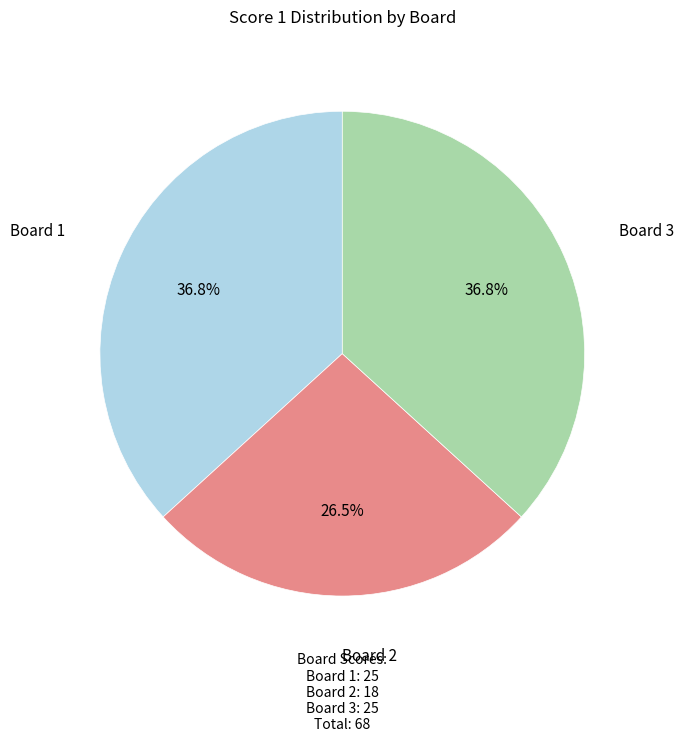

What is the smallest slice in the pie chart?

Board 2